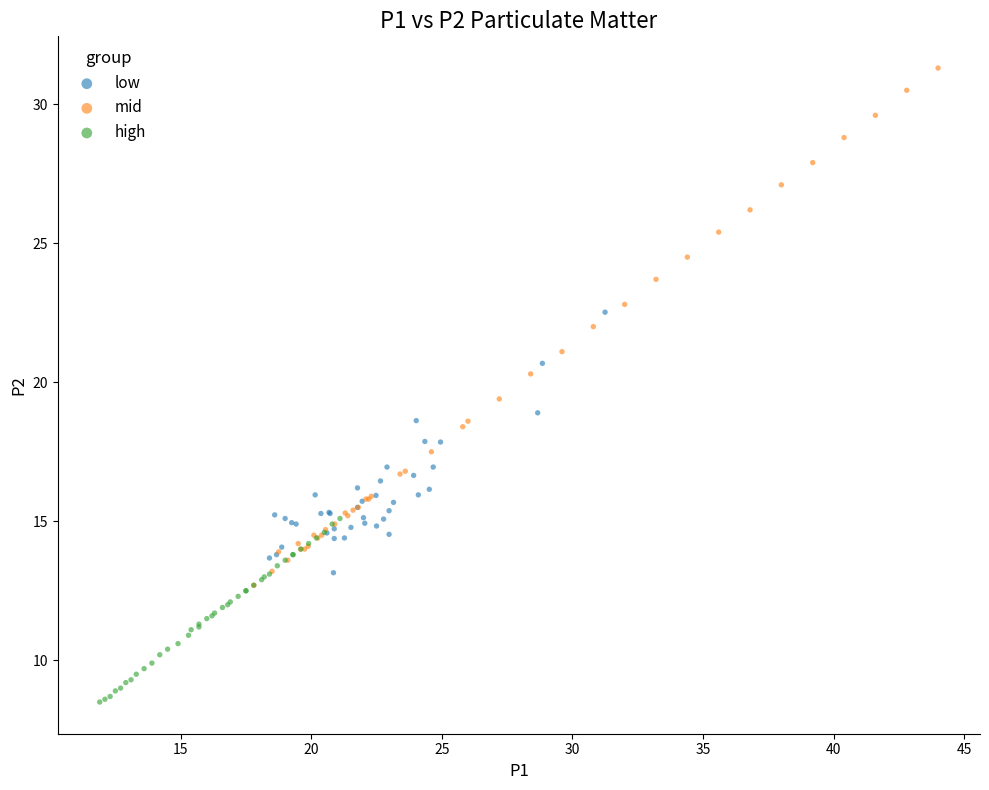

Which series contains the lowest Y value?

high